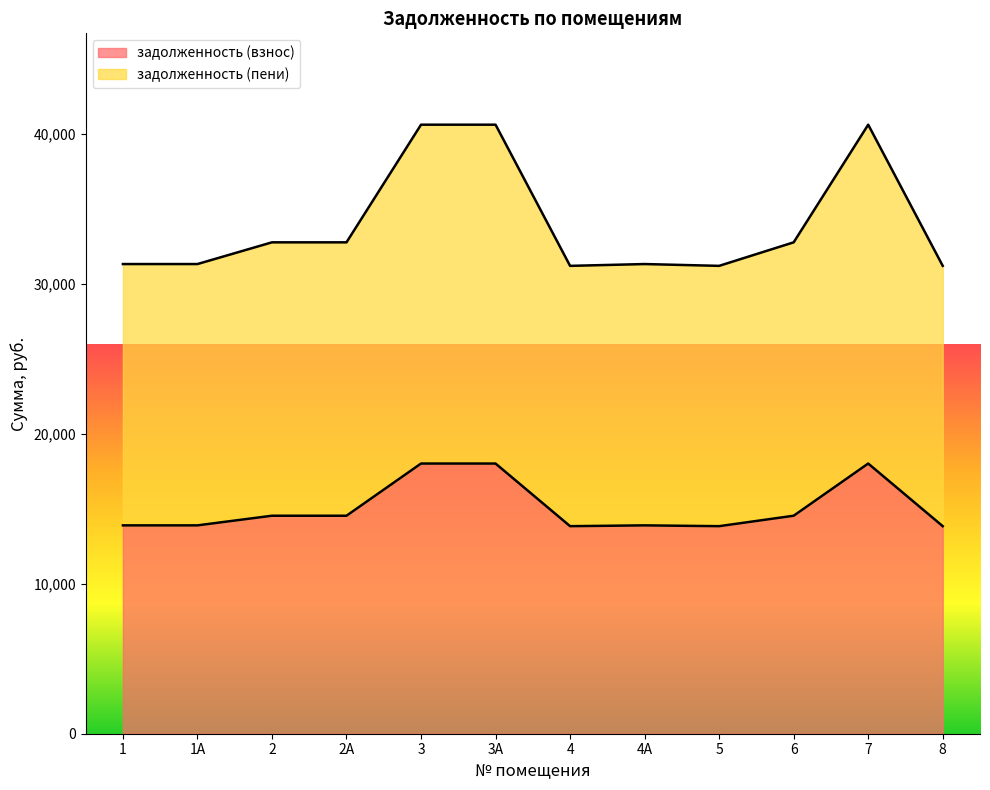

True or false: задолженность (взнос) and задолженность (пени) cross at least once.

False